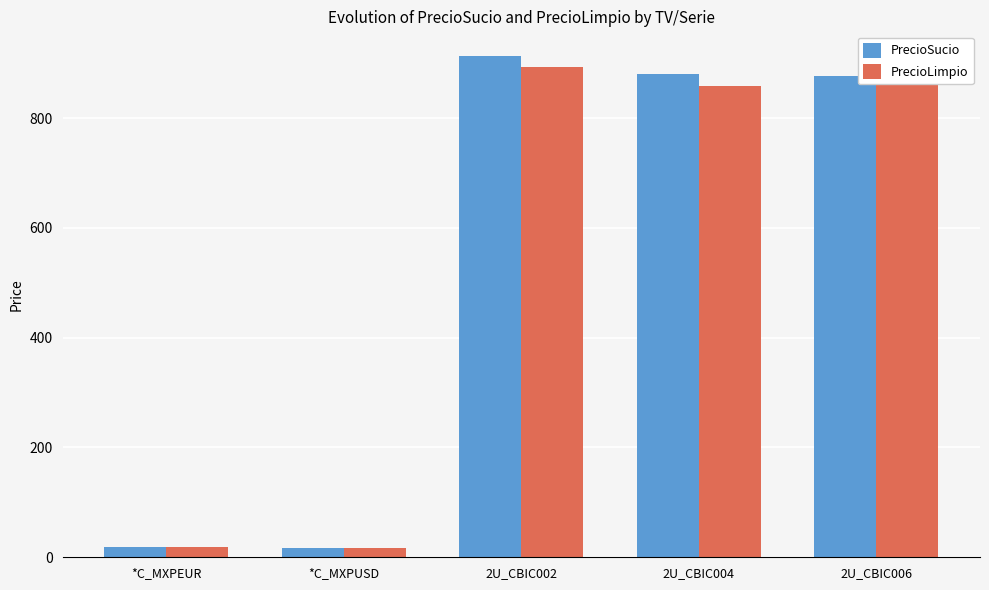

Which series has the largest range (max minus min)?

PrecioSucio